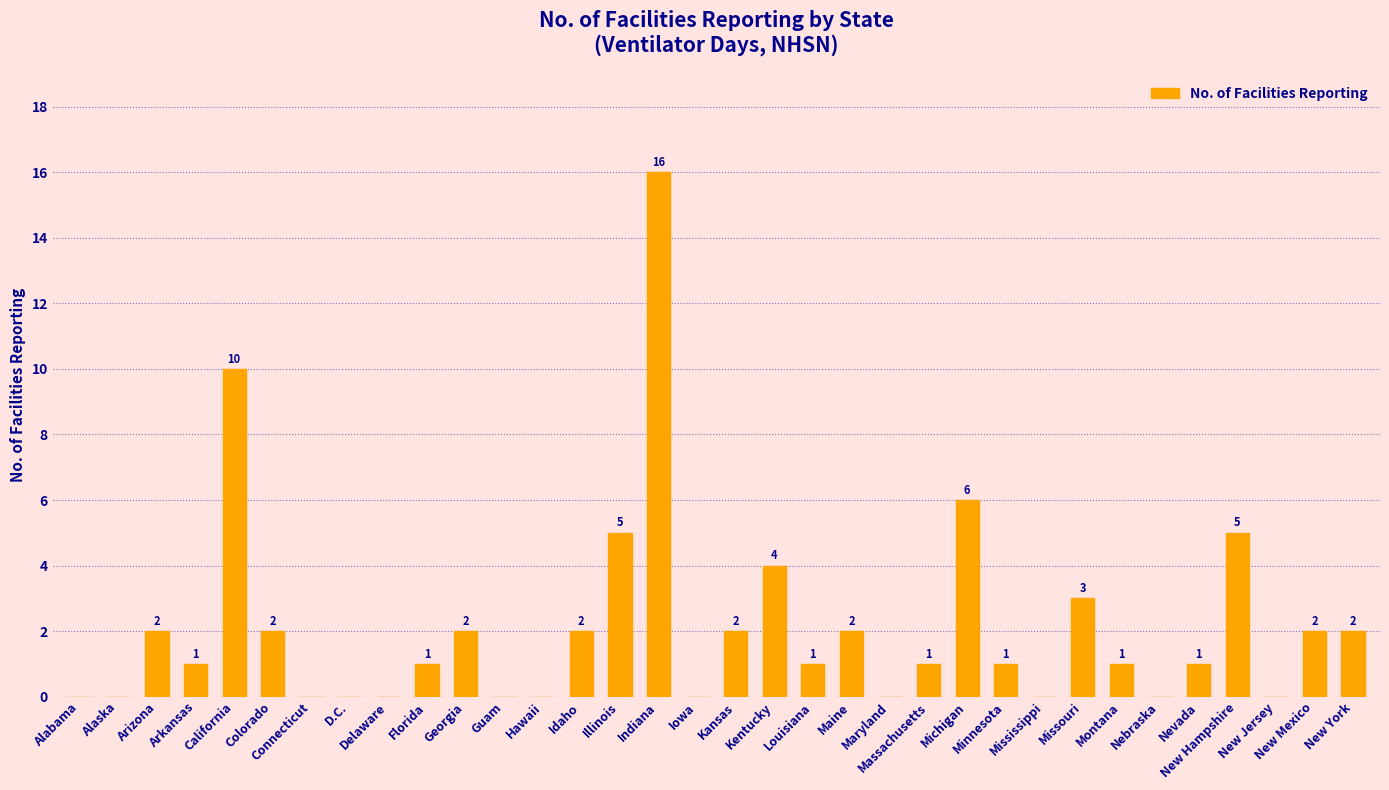

Which category has the highest value across all series?

Indiana